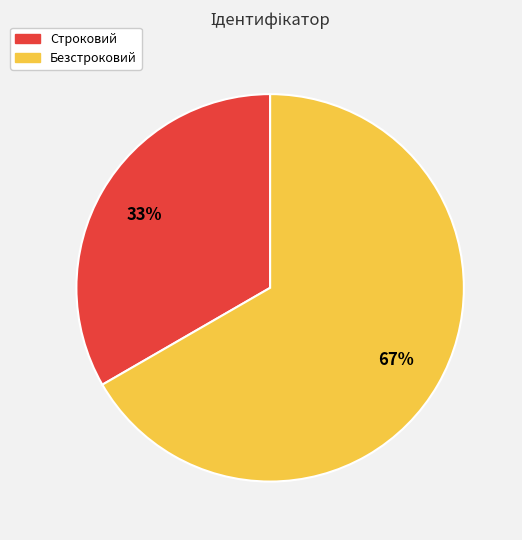

Which category has the smallest portion of the pie?

Строковий